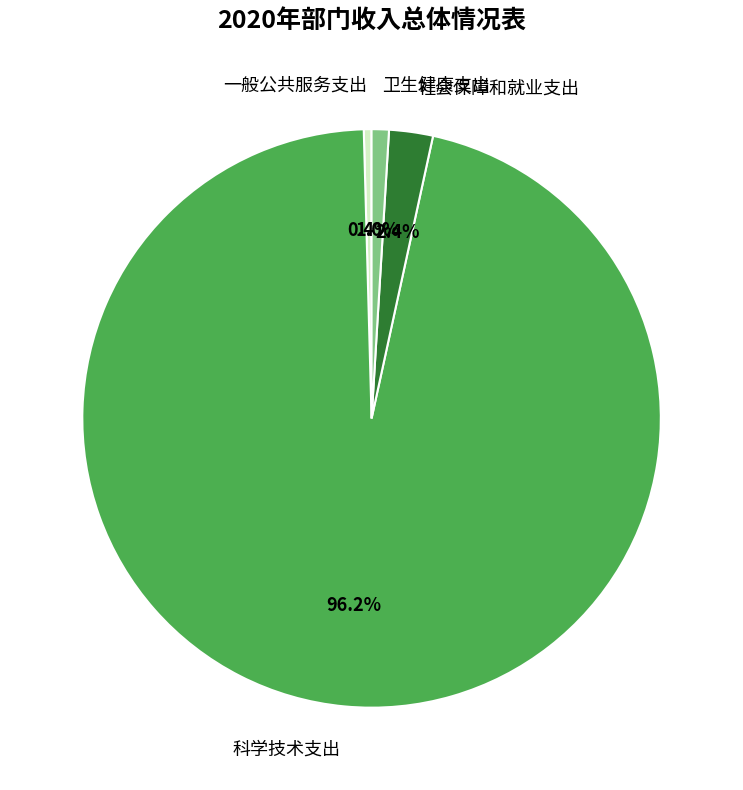

The 卫生健康支出 slice represents 12% of the pie. True or false?

False